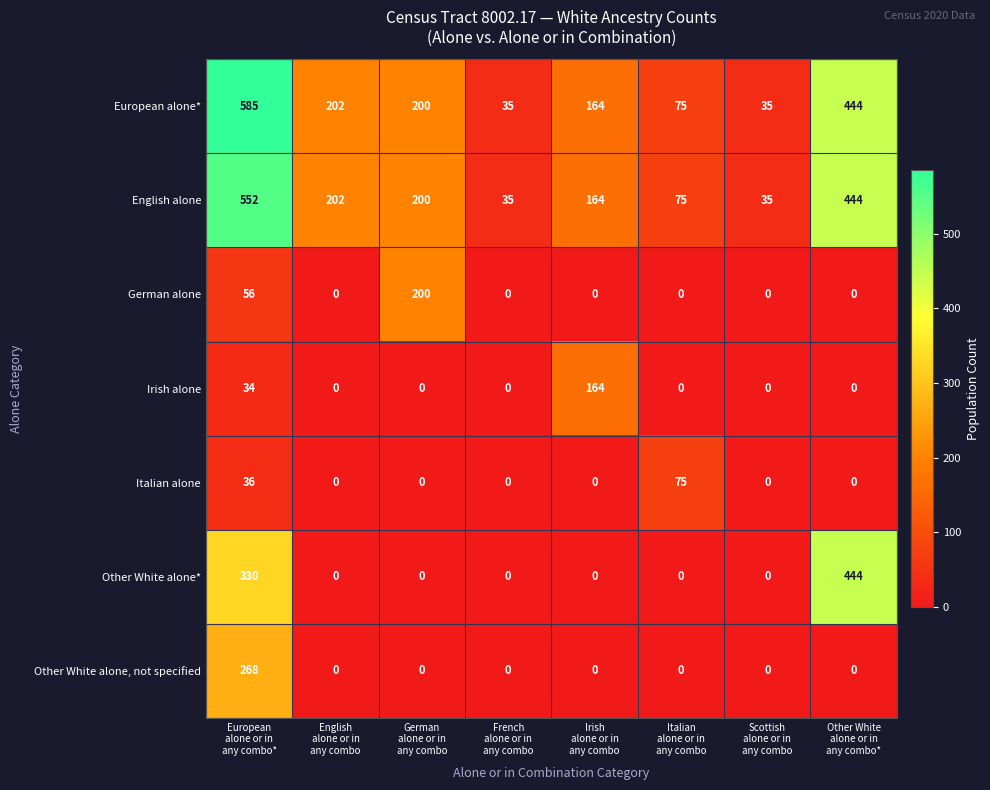

What is the difference between the highest and lowest values at French
alone or in
any combo?

35